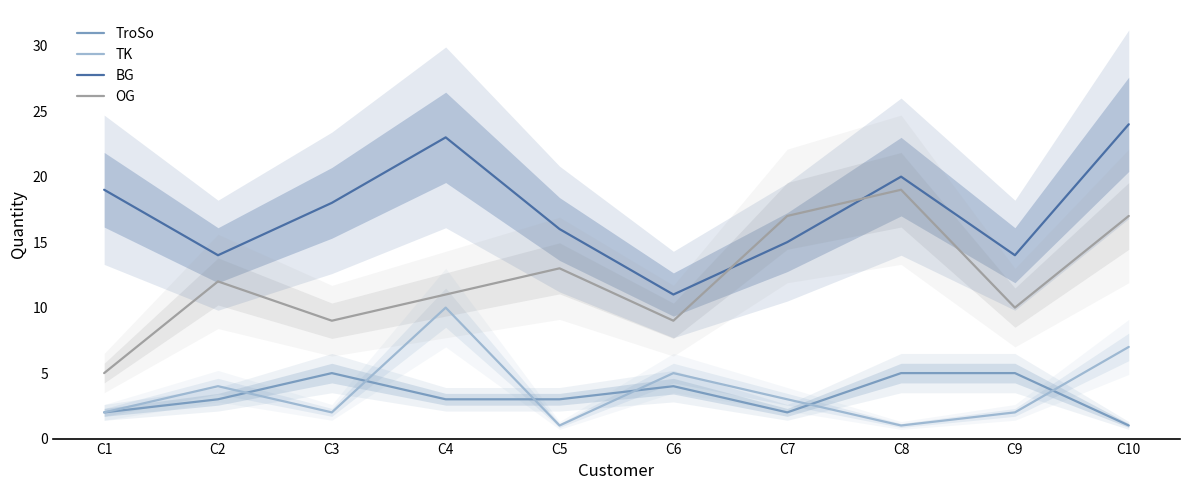

What is the difference between the maximum and minimum values in the TroSo series?

4